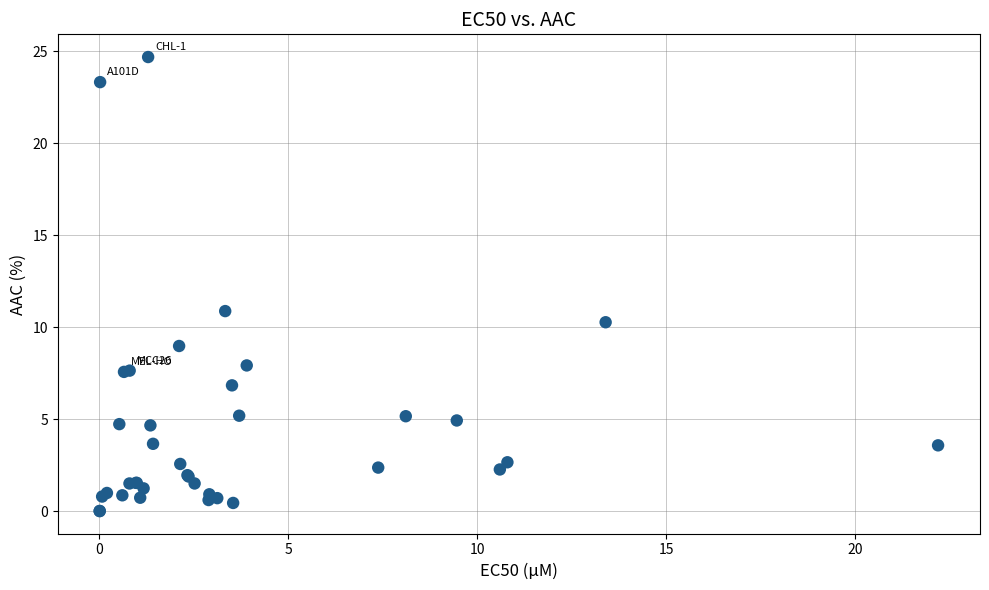

What Y value in the scatter plot is closest to 12?

10.9